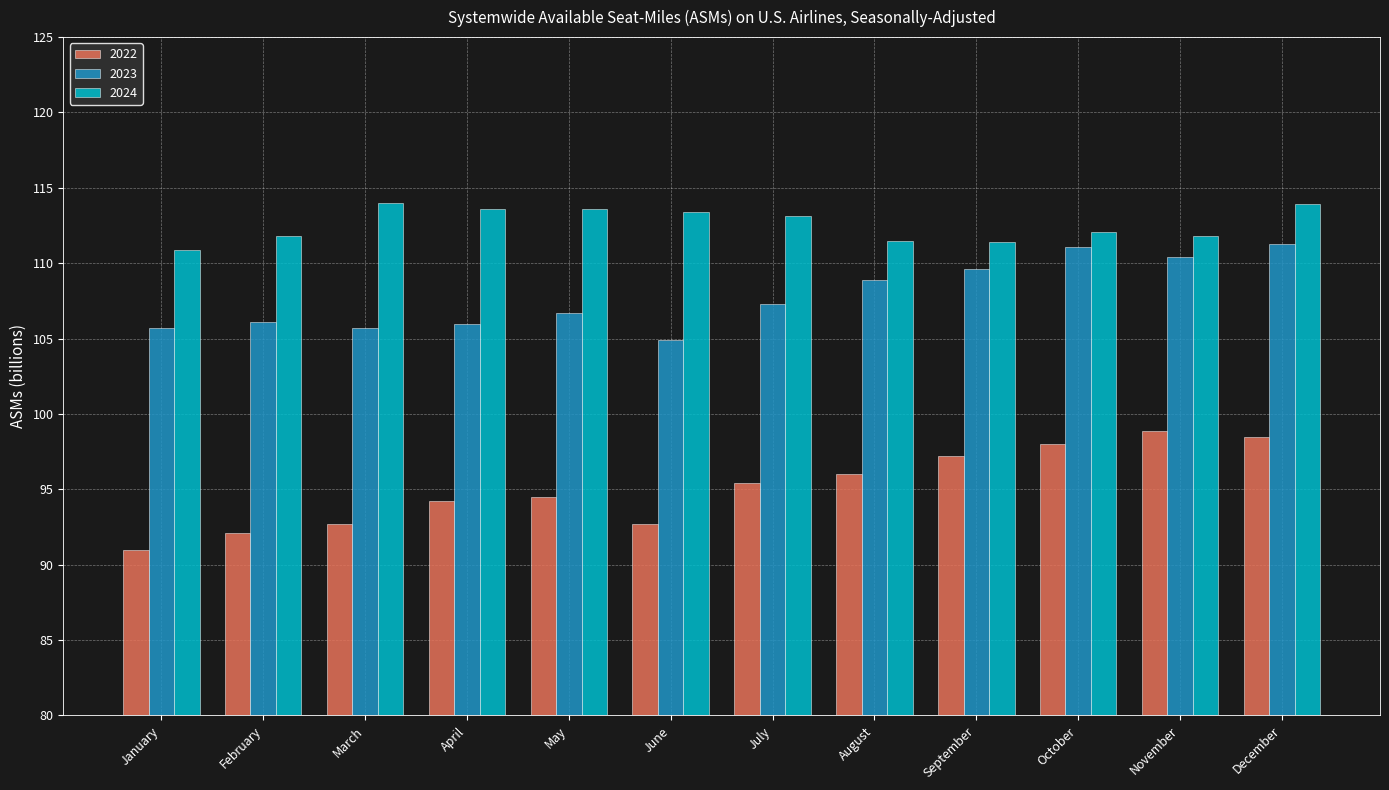

How many groups of bars are there?

12